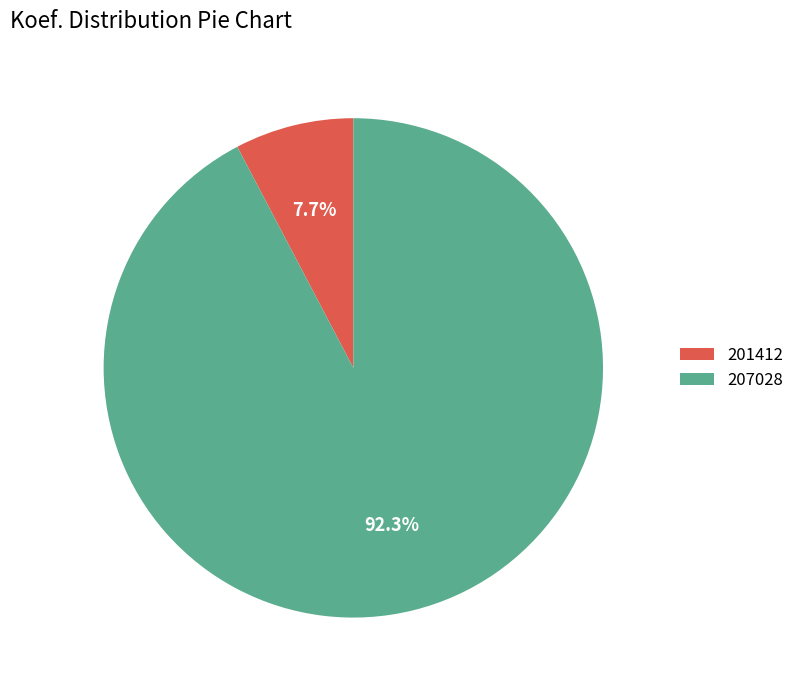

Which has a higher value, 201412 or 207028?

207028